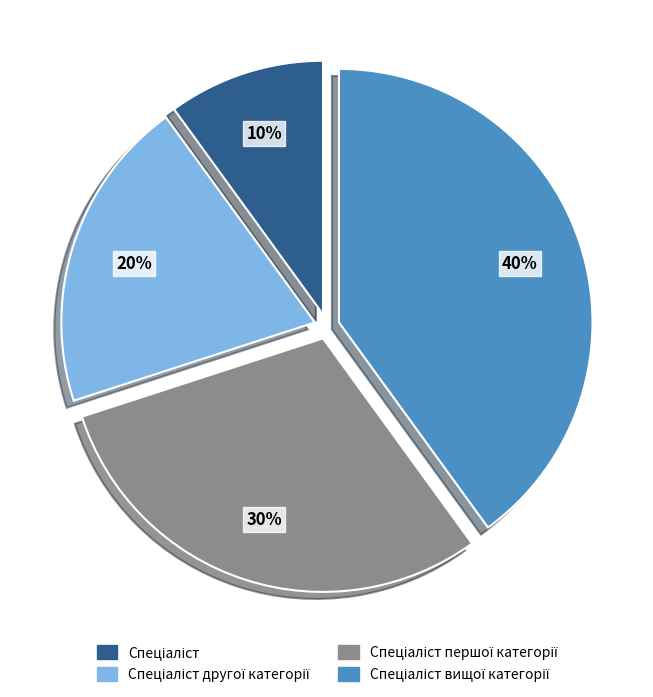

How many slices are in this pie chart?

4